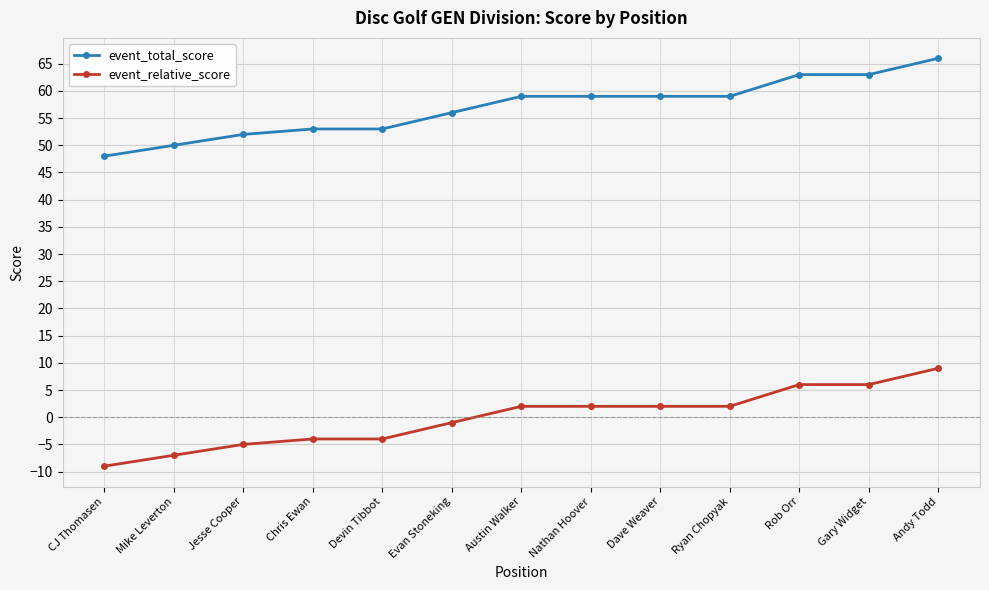

True or false: event_relative_score and event_total_score cross at least once.

False